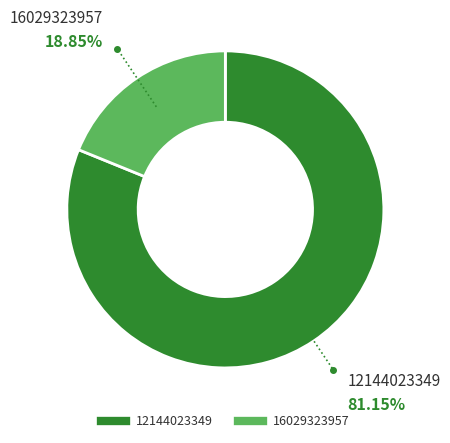

To the nearest percent, what portion does 16029323957 represent?

19%